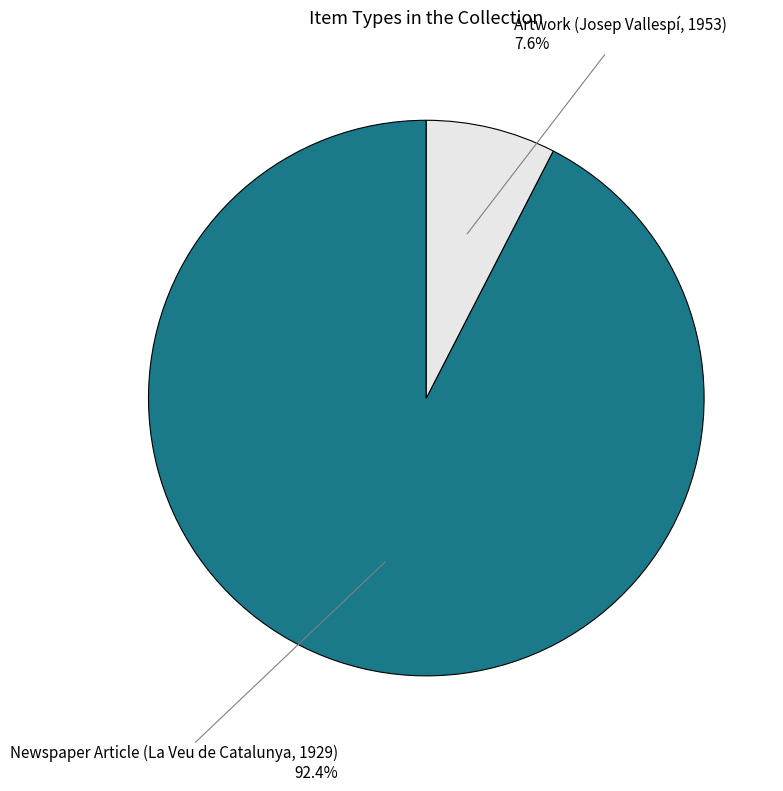

How many slices are in this pie chart?

2